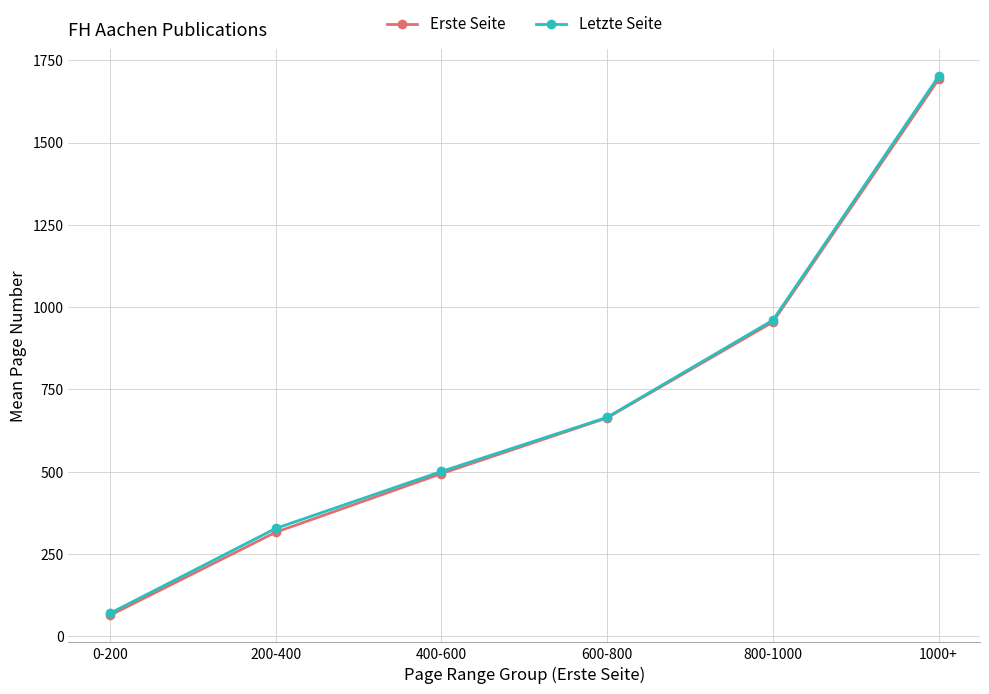

Is the value of Letzte Seite at 400-600 greater than the value of Erste Seite at 800-1000?

No